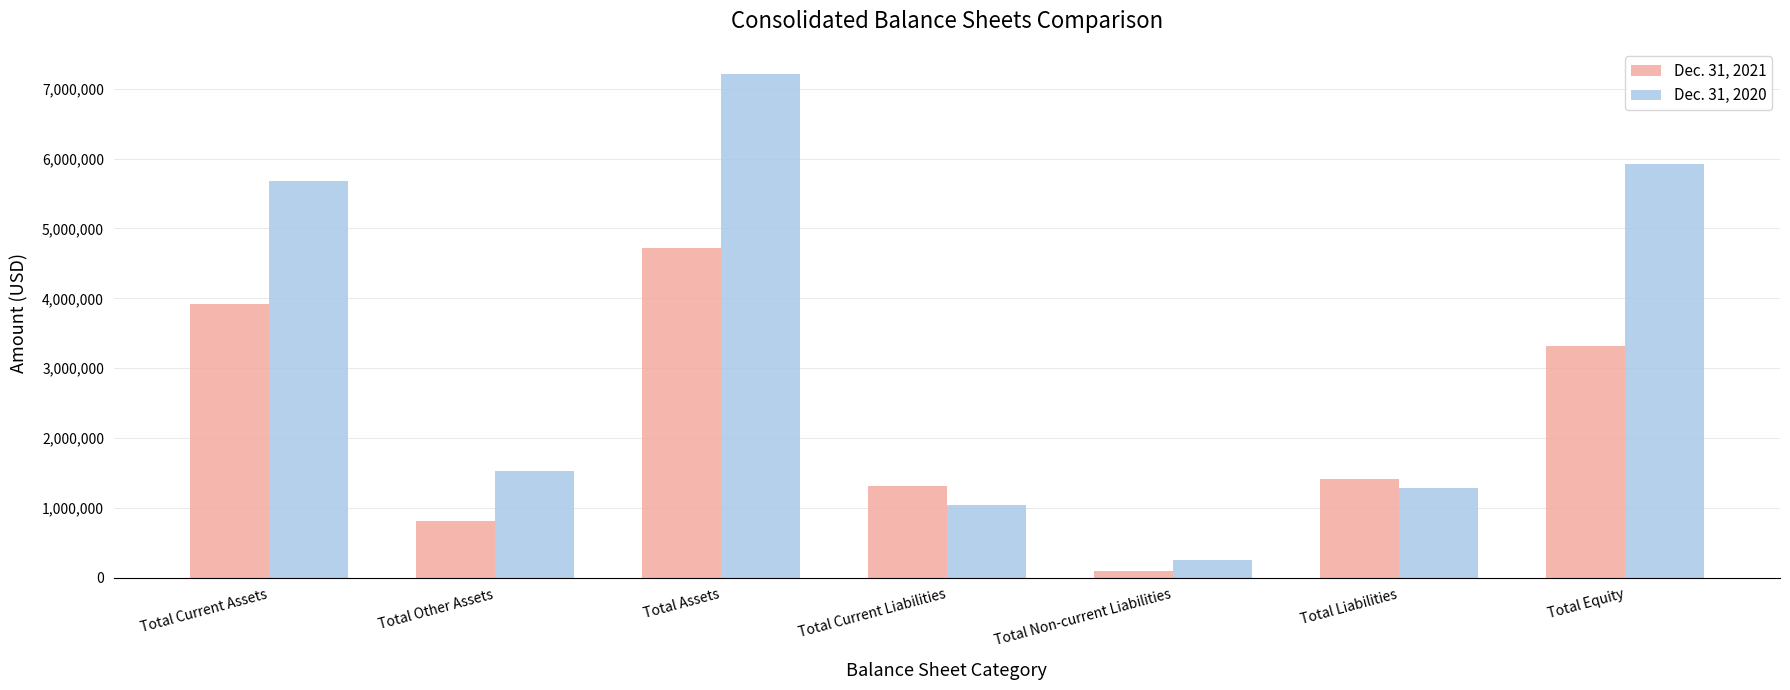

The Dec. 31, 2021 series shows 1247168 at Total Current Assets. True or false?

False